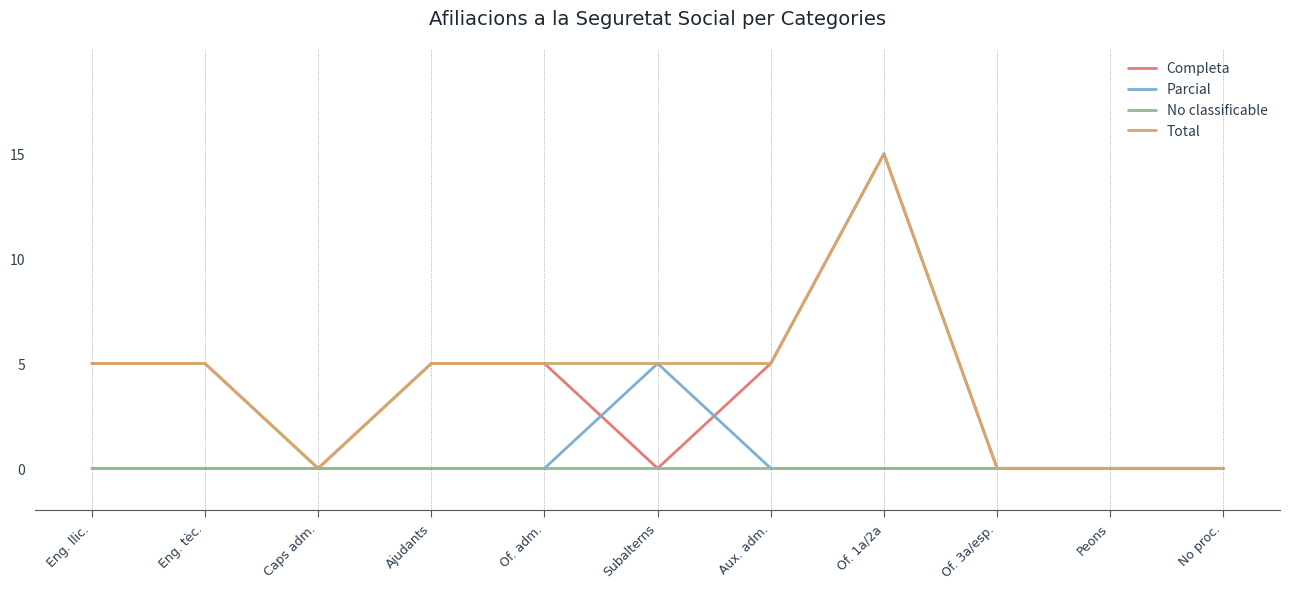

At how many categories does at least one series exceed 11?

1